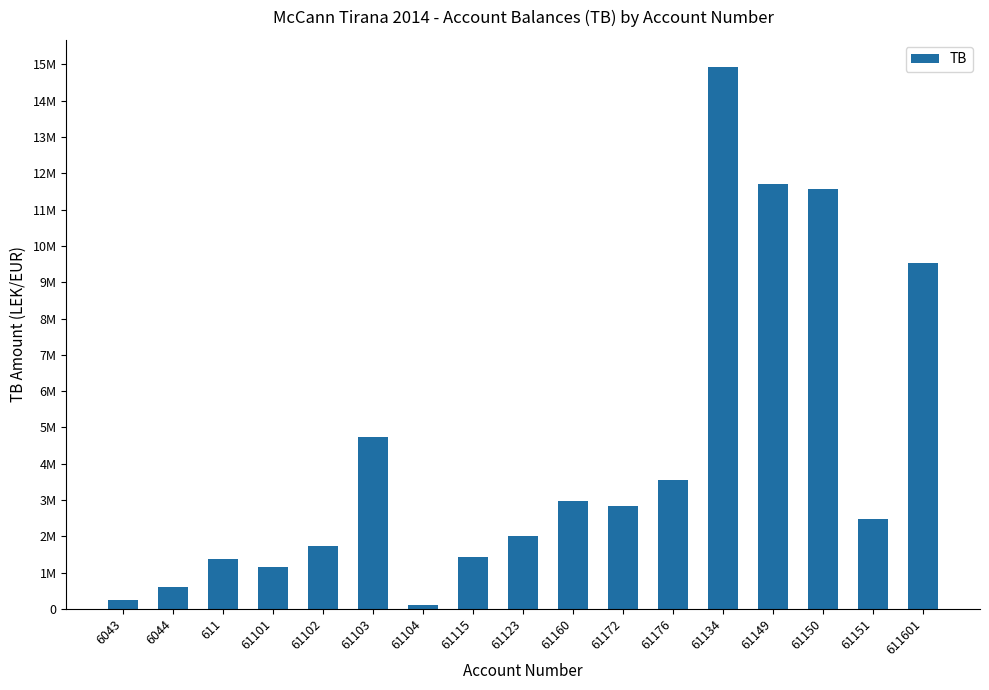

What is the average value?

4292325.0